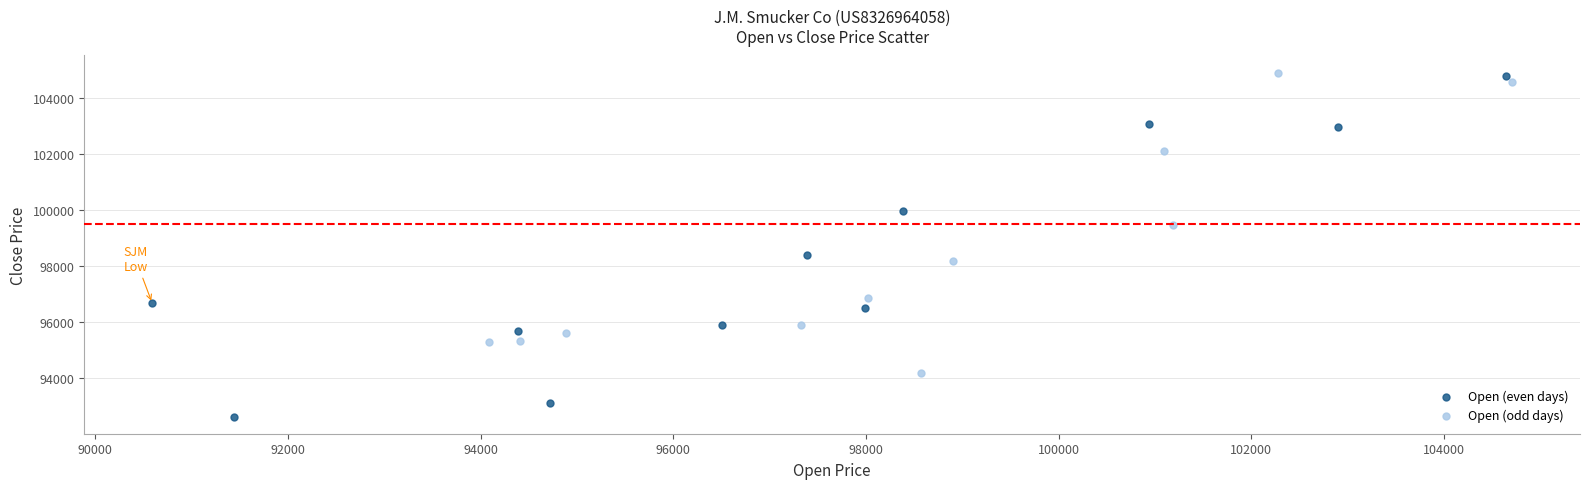

Which series contains the lowest Y value?

Open (even days)